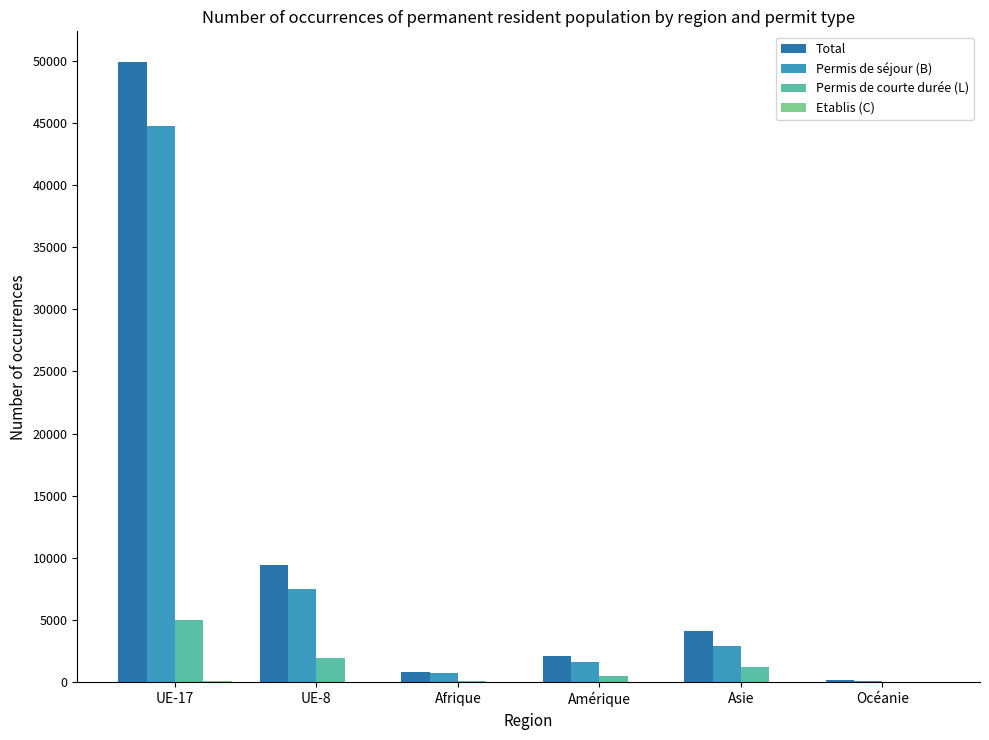

Which series has the largest total across all categories?

Total